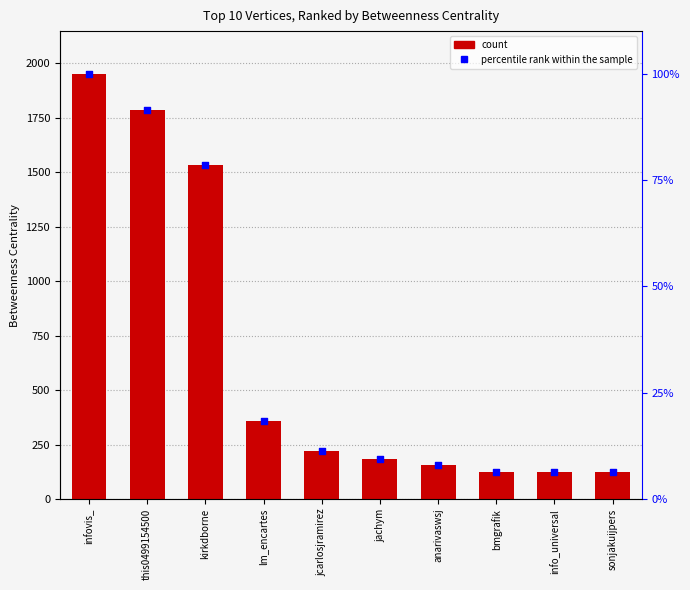

Which series has the largest total across all categories?

Betweenness Centrality